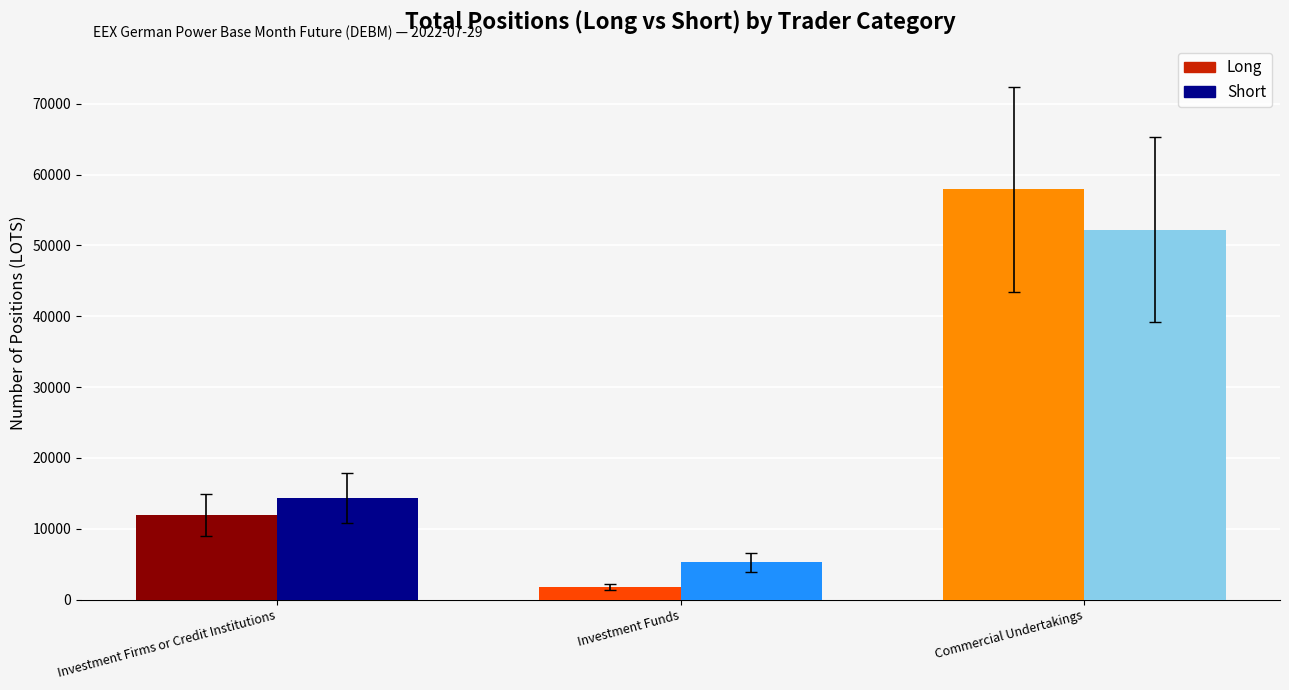

What is the sum of all Long values?

71695.9